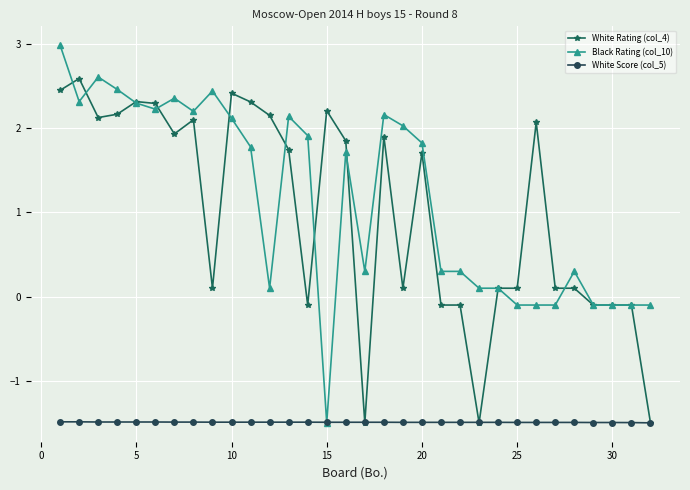

Which series has the widest spread of values?

Black Rating (col_10)